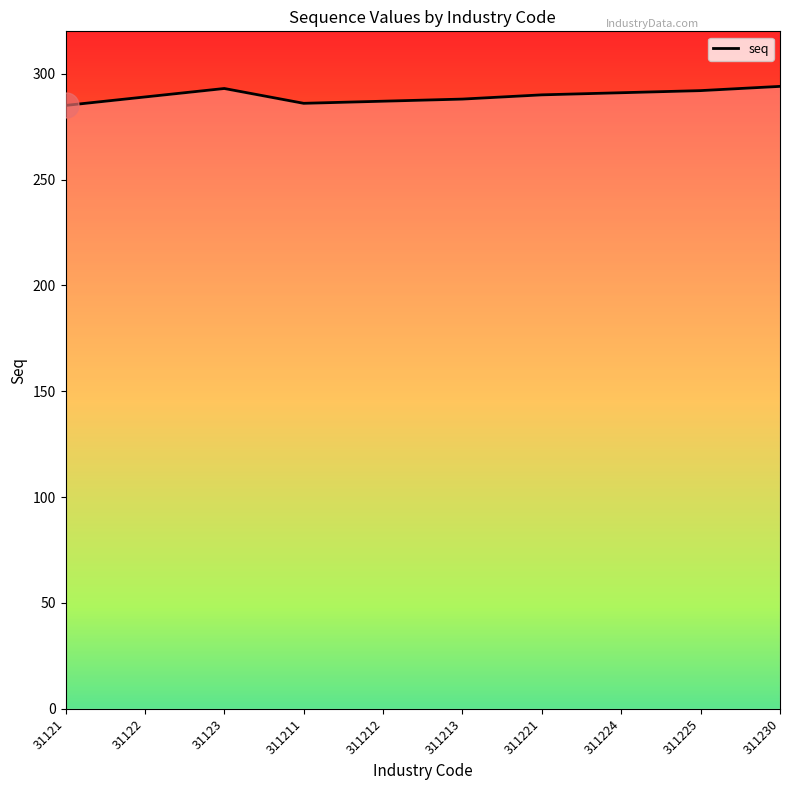

Is it true that the value at 311224 is 291?

True